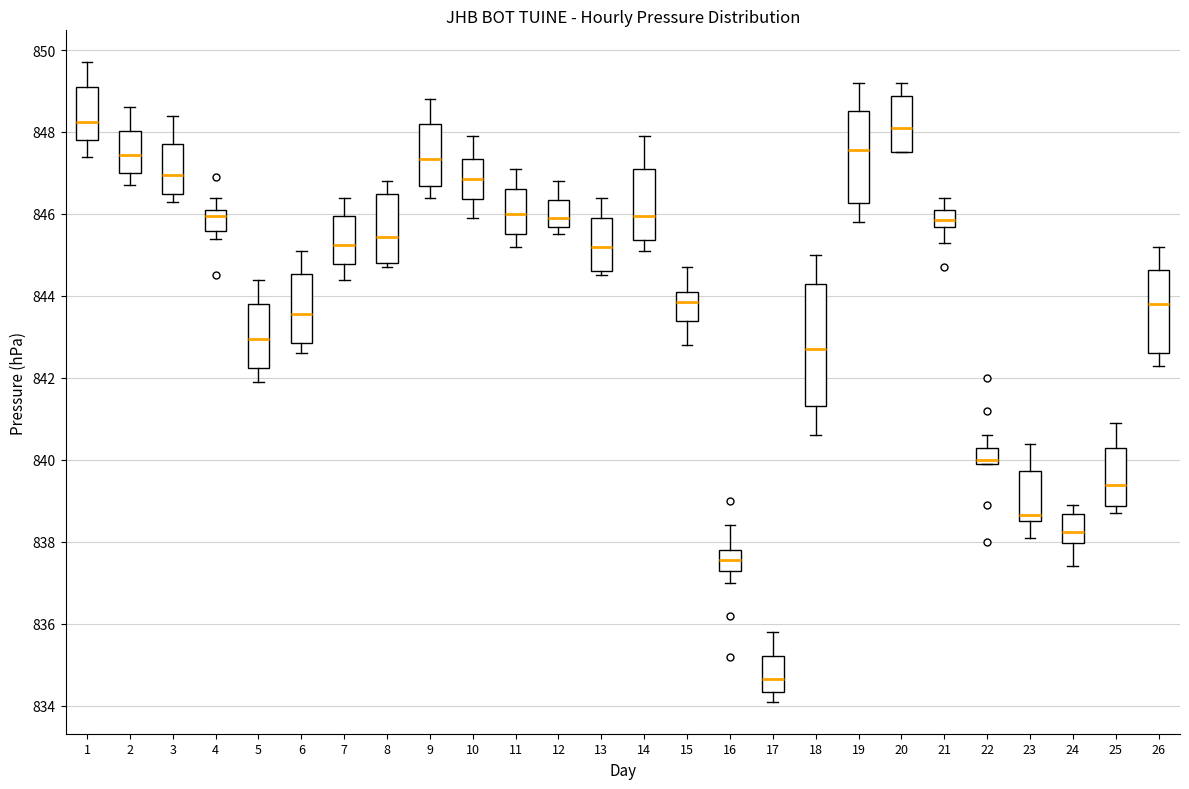

Which box is the tallest, from its lower edge to its upper edge?

18